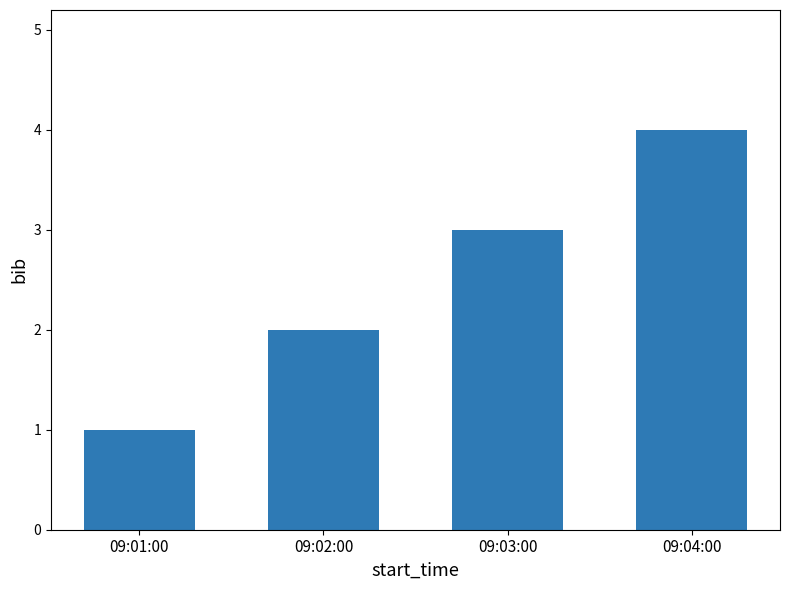

List the labels in order of value, largest first.

09:04:00, 09:03:00, 09:02:00, 09:01:00